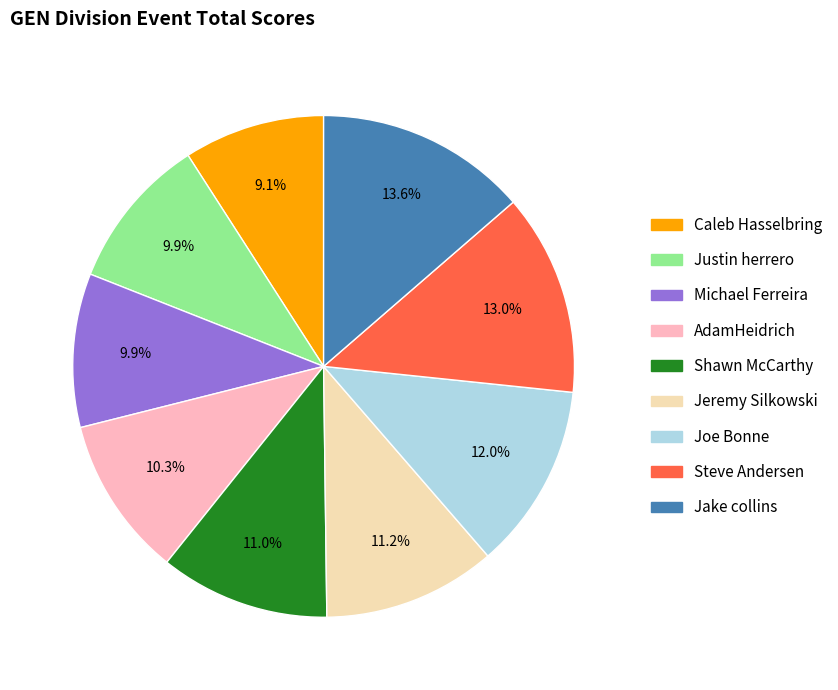

What percentage is NOT represented by Joe Bonne?

88.0%